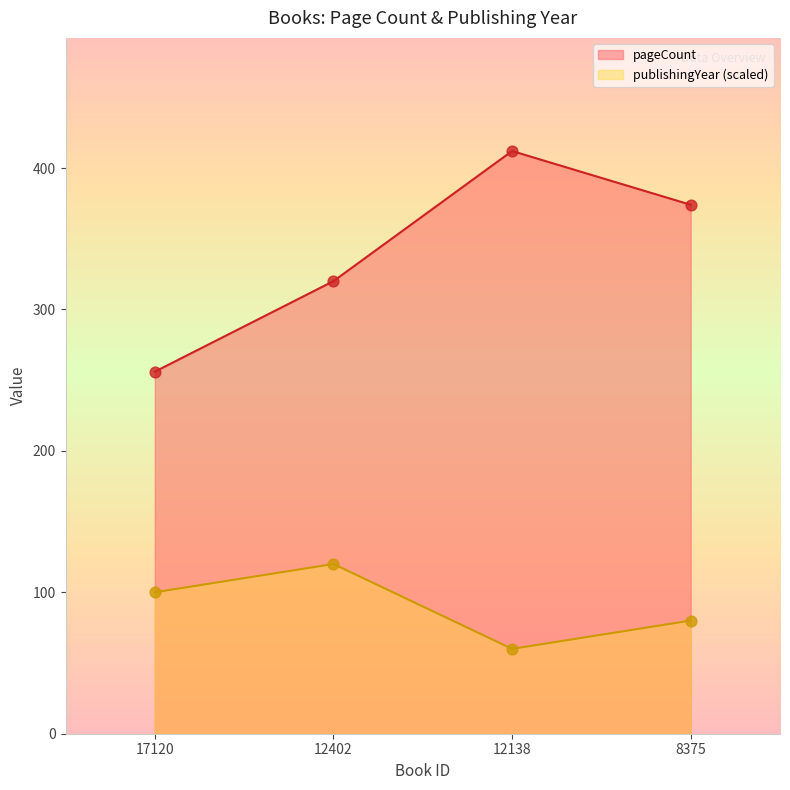

Which series reaches the maximum Y coordinate?

pageCount